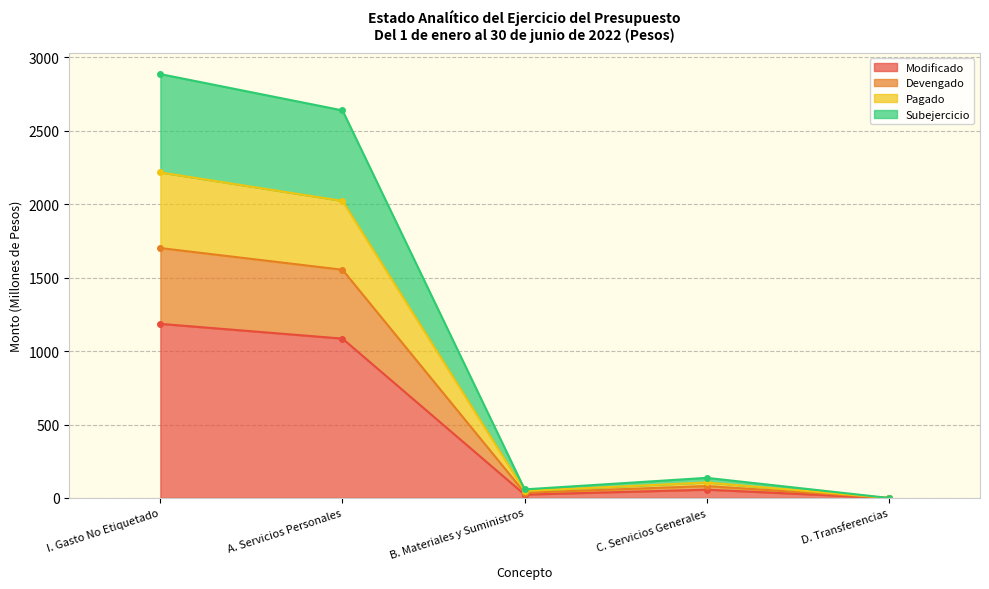

True or false: Subejercicio and Pagado intersect in this chart.

False